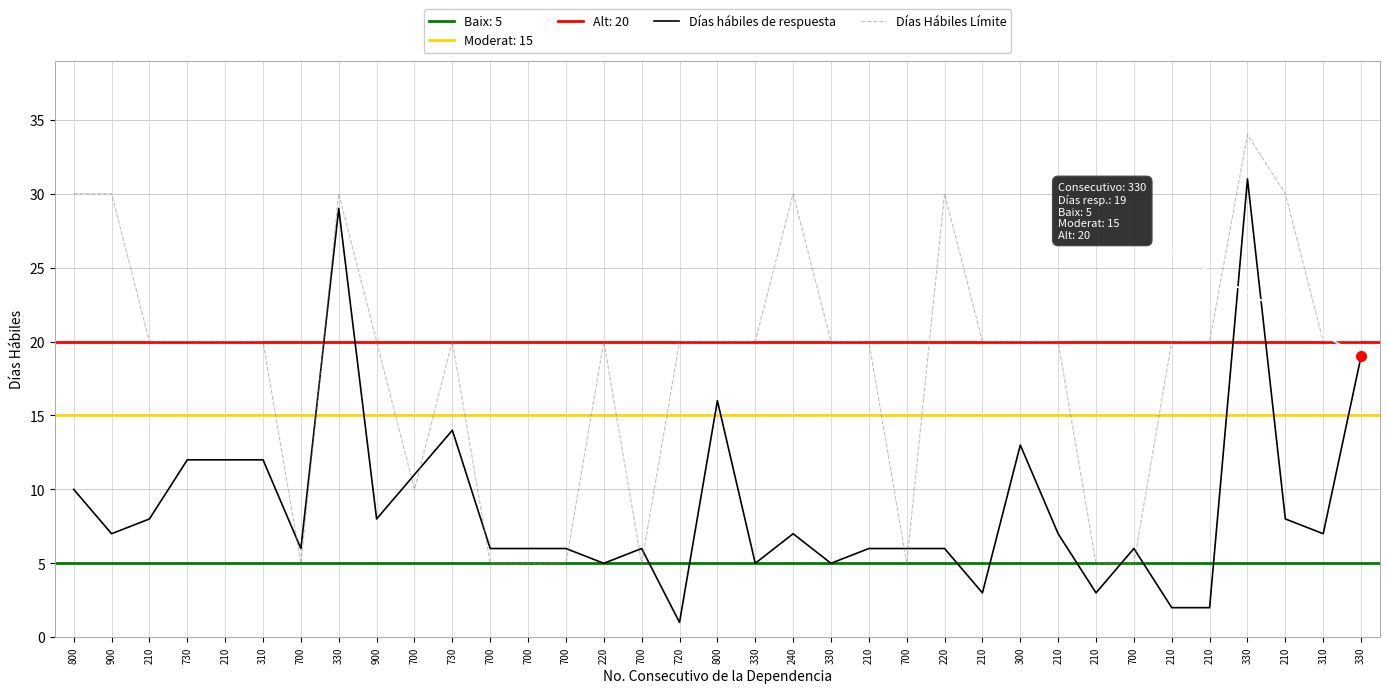

The Días hábiles de respuesta series shows 19 at 330. True or false?

True